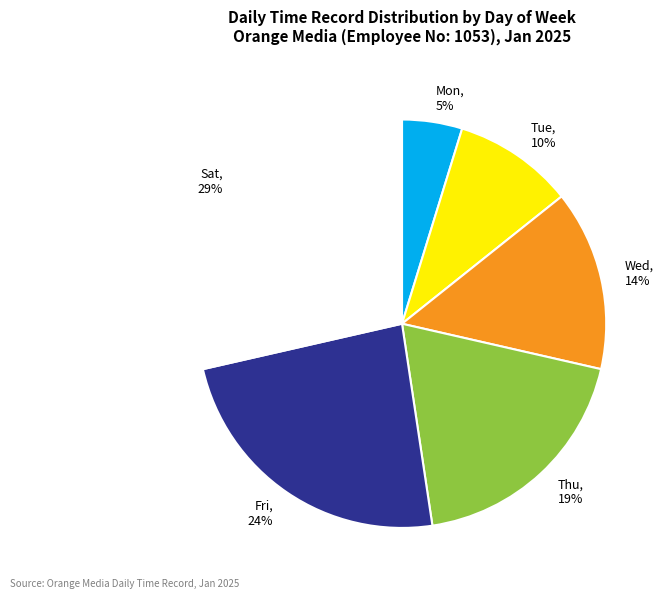

Which has a higher value, Wed or Thu?

Thu